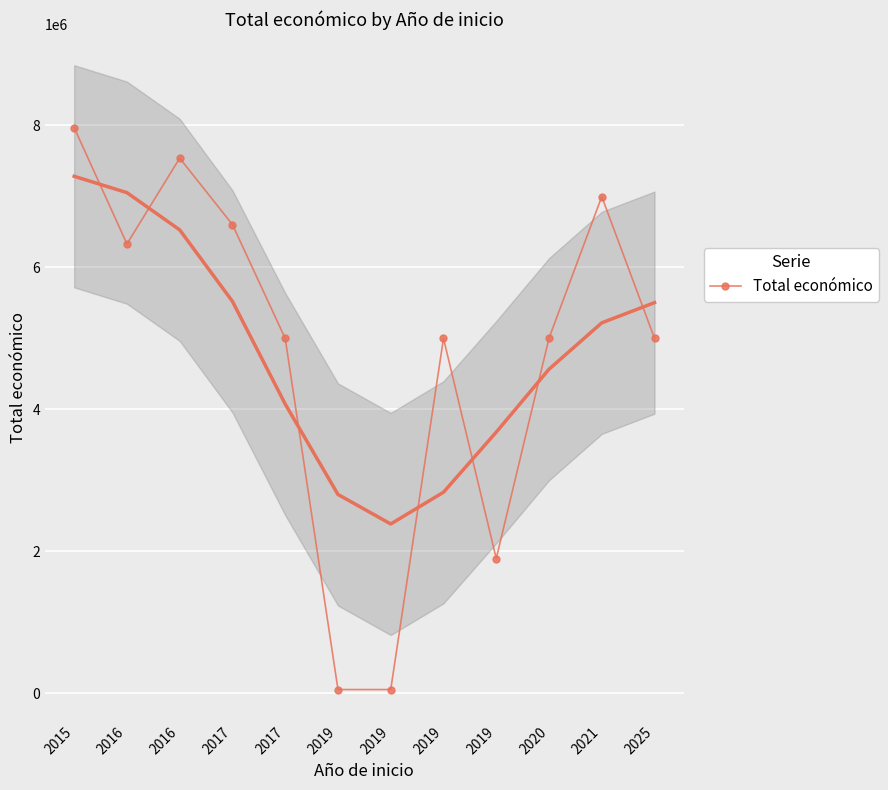

Reading left to right, transcribe all the data shown in this chart.

7966697	6328164	7536300	6600746	4997006	50000	50000	4997945	1895856	4999972	6994698	4999137